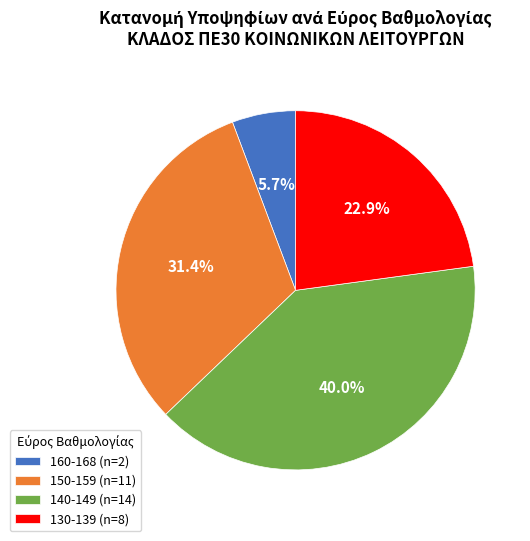

What is the ratio of the value at 140-149 (n=14) to the value at 150-159 (n=11)?

1.3